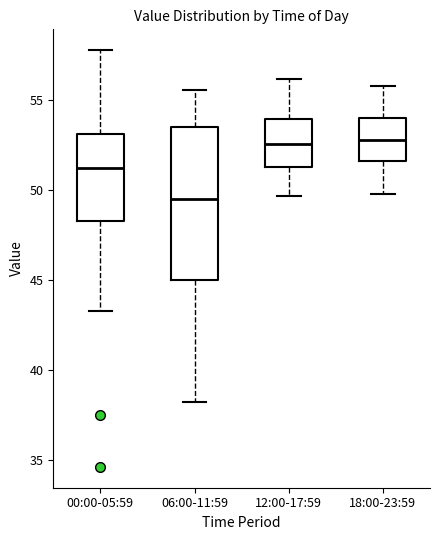

Where does the upper whisker of the box for 06:00-11:59 end on the y-axis? The values are not printed on the chart, so give them approximately, as read against the axis.

55.5